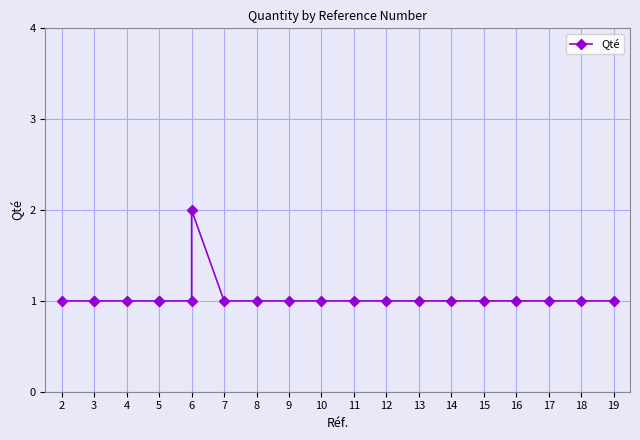

Reading left to right, list all the values displayed in this chart.

1	1	1	1	1	1	1	2	1	1	1	1	1	1	1	1	1	1	1	1	1